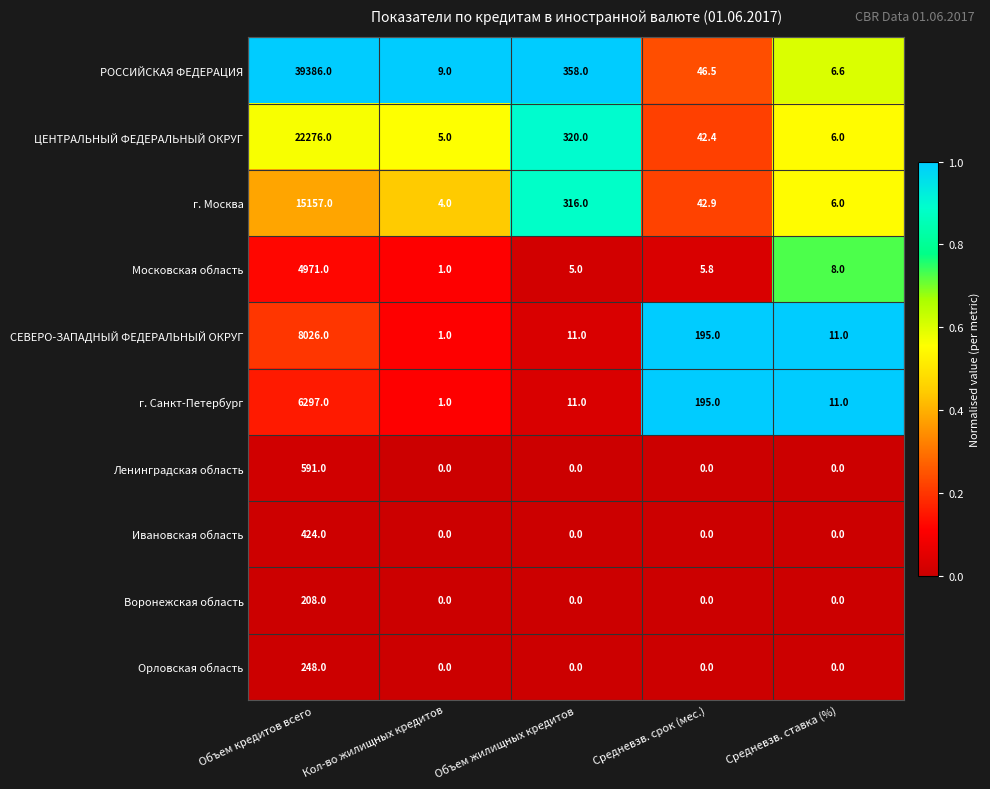

What value does the Московская область series have at Средневзв. срок (мес.)?

5.8